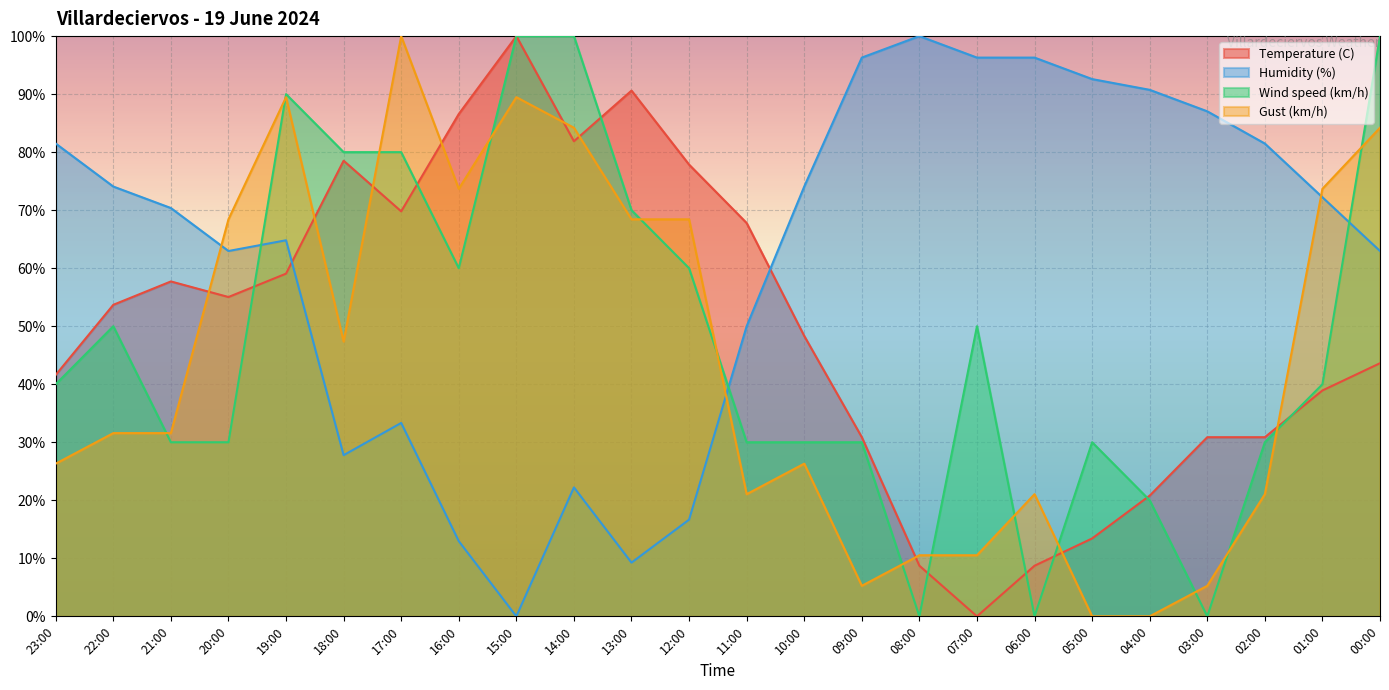

What is the label of the 8th point from the right?

07:00